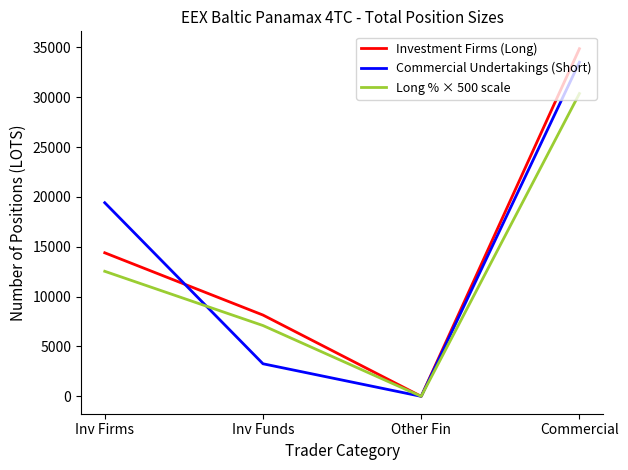

What are all the series names shown in the legend?

Investment Firms (Long), Commercial Undertakings (Short), Long % × 500 scale